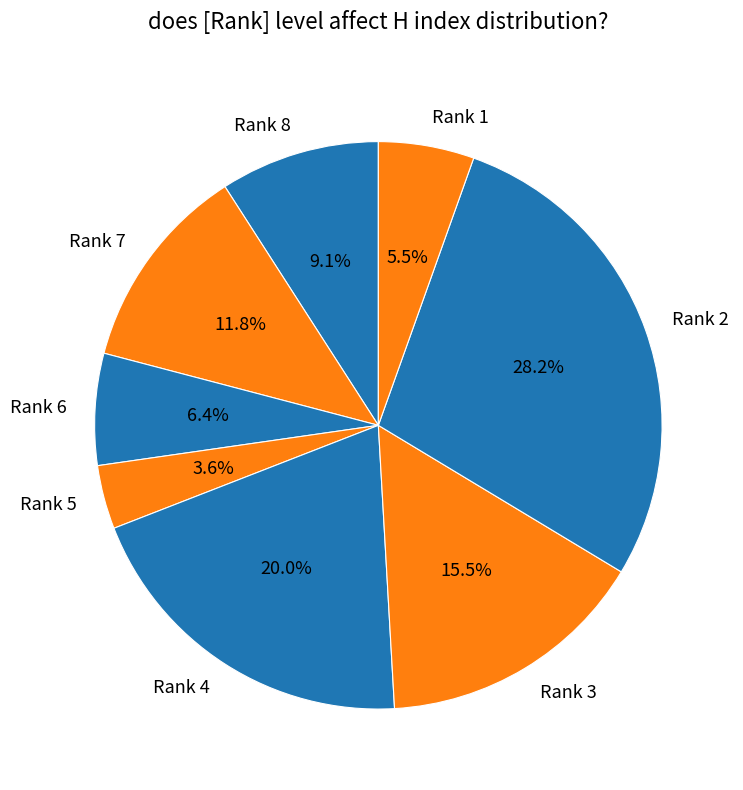

Rank the categories by value from highest to lowest.

Rank 2, Rank 4, Rank 3, Rank 7, Rank 8, Rank 6, Rank 1, Rank 5